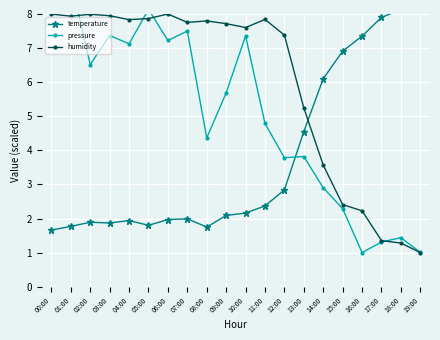

The pressure series shows 4.4 at 08:00. True or false?

True